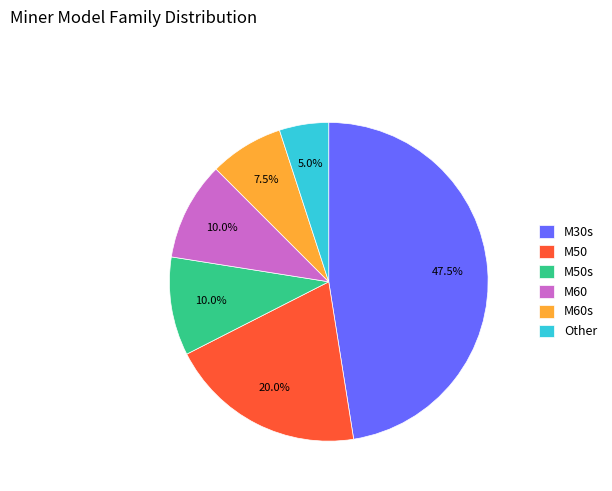

Is there any slice that represents more than half of the pie?

No